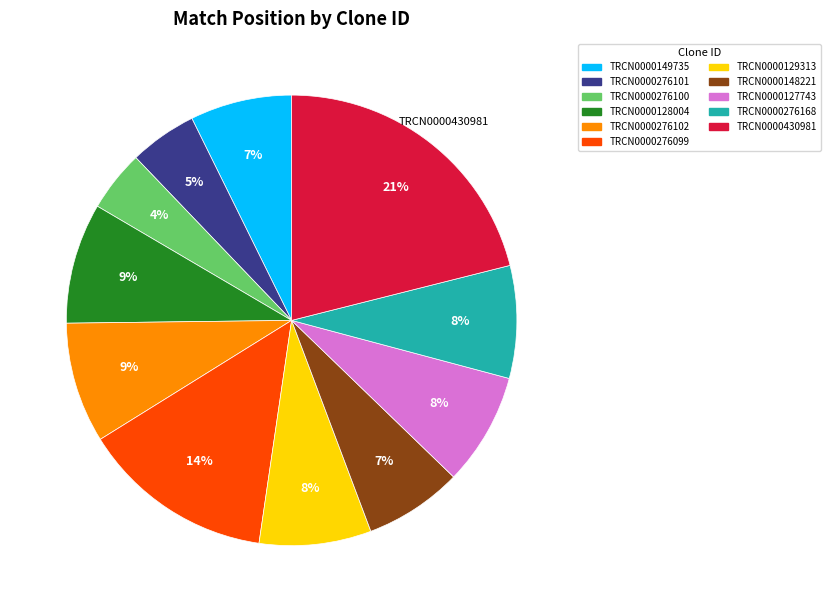

To the nearest percent, what is the average slice percentage?

9%